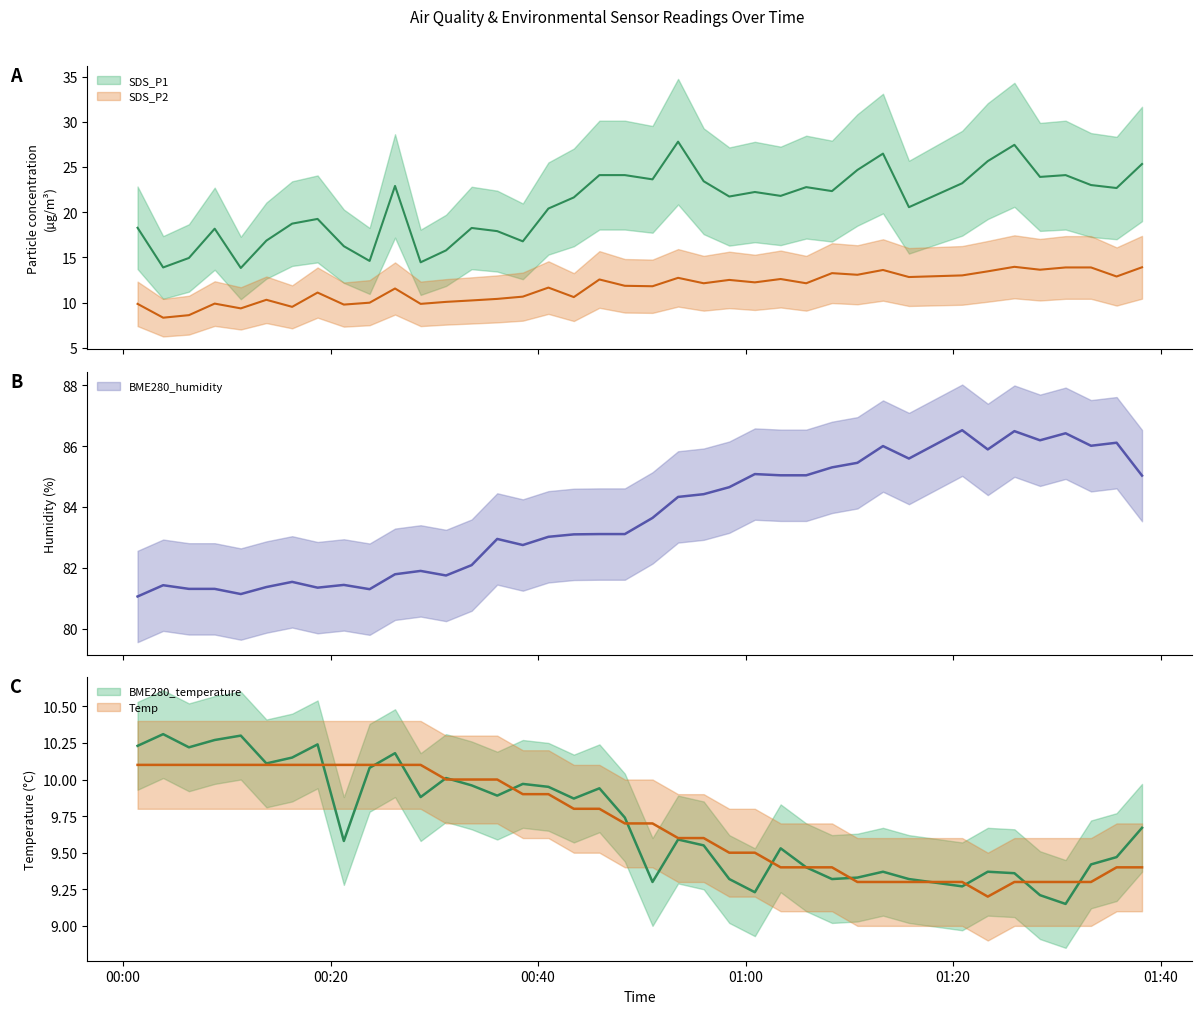

True or false: BME280_humidity has more than 2 interior local peaks.

True